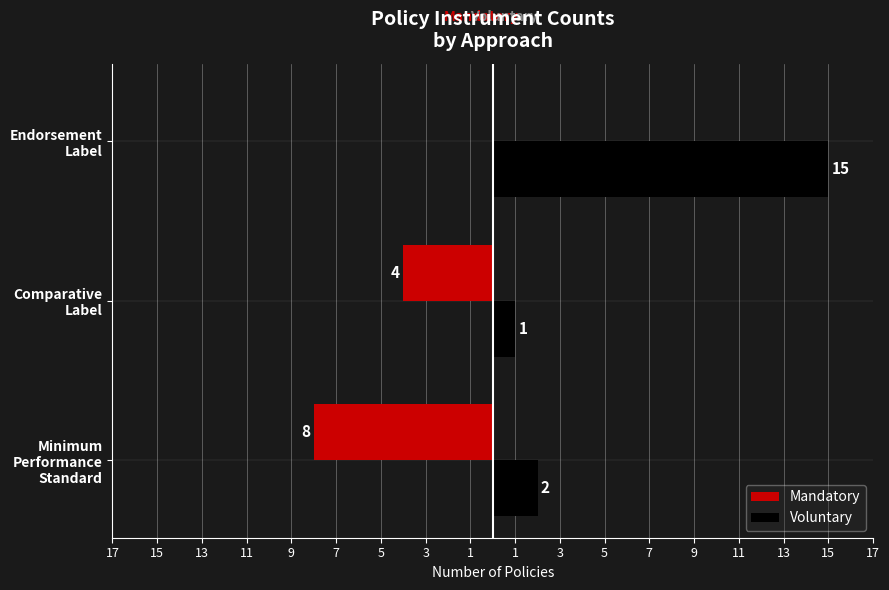

What is the average value of the Voluntary series?

6